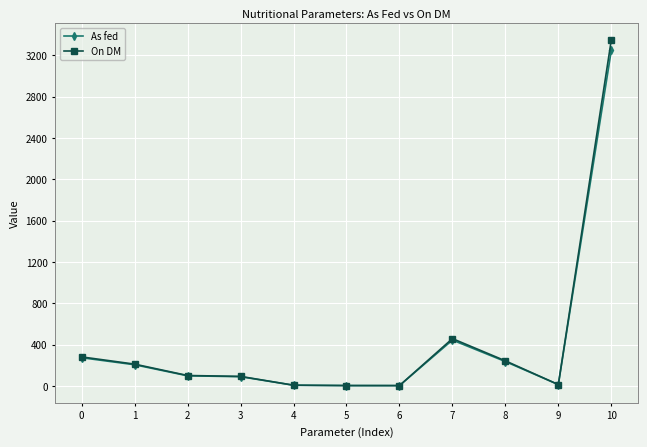

What is the average value of the As fed series?

418.9